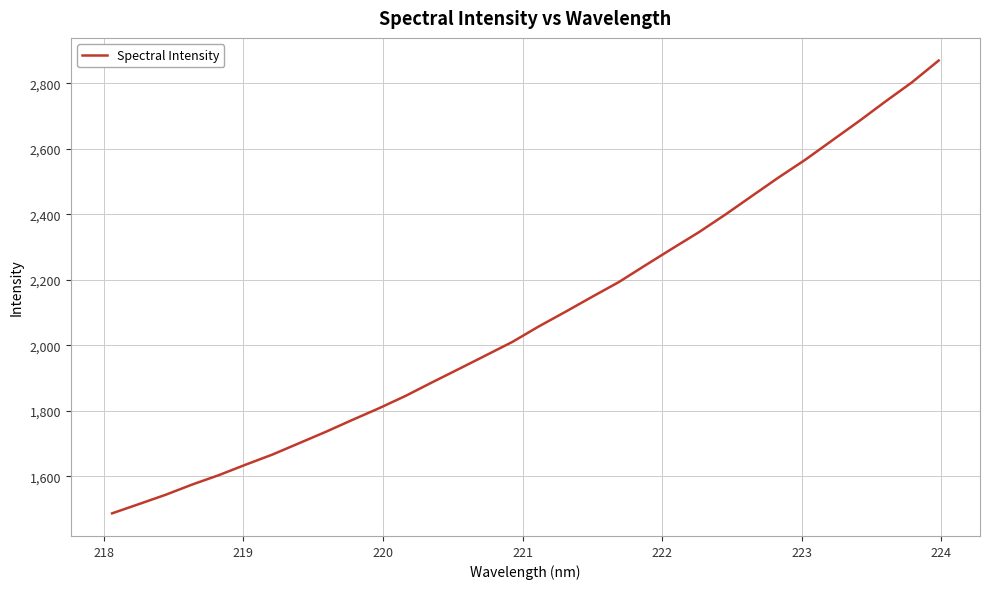

What is the greatest value displayed?

2869.5